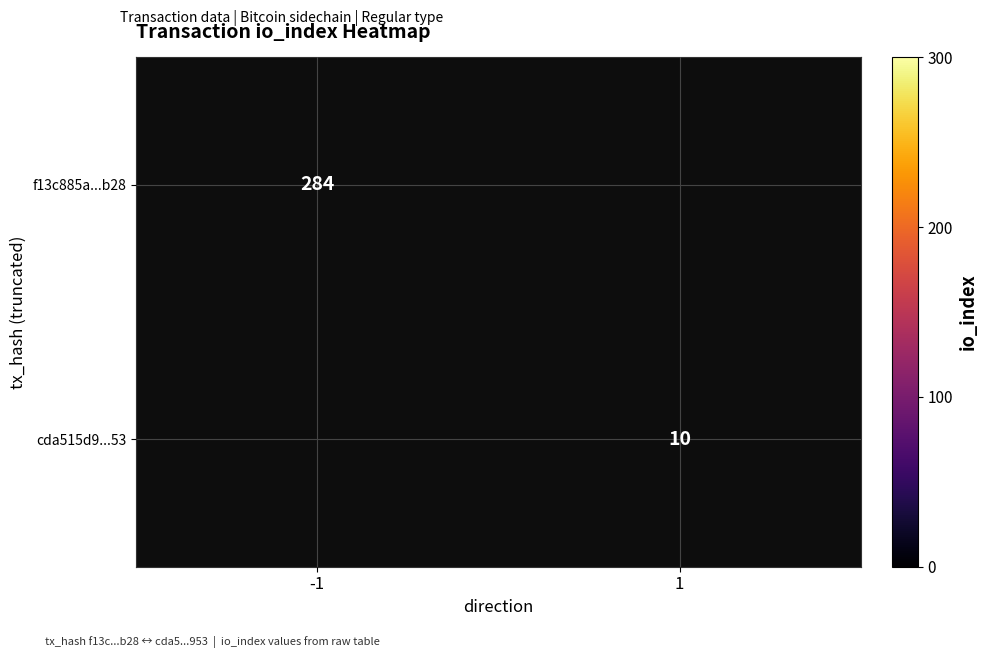

At how many categories does at least one series exceed 92?

1